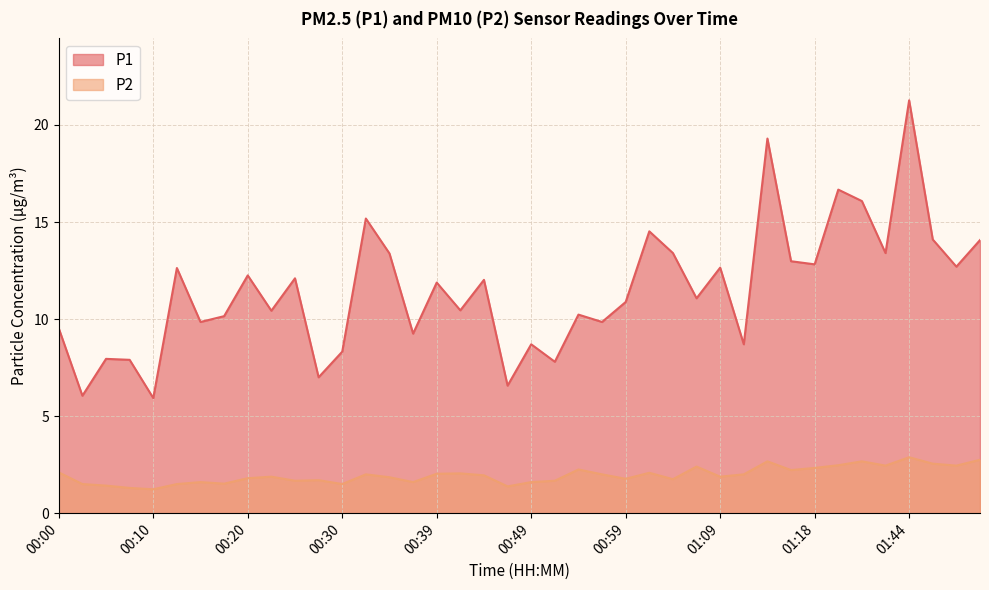

How many data points in P1 are less than 11?

19